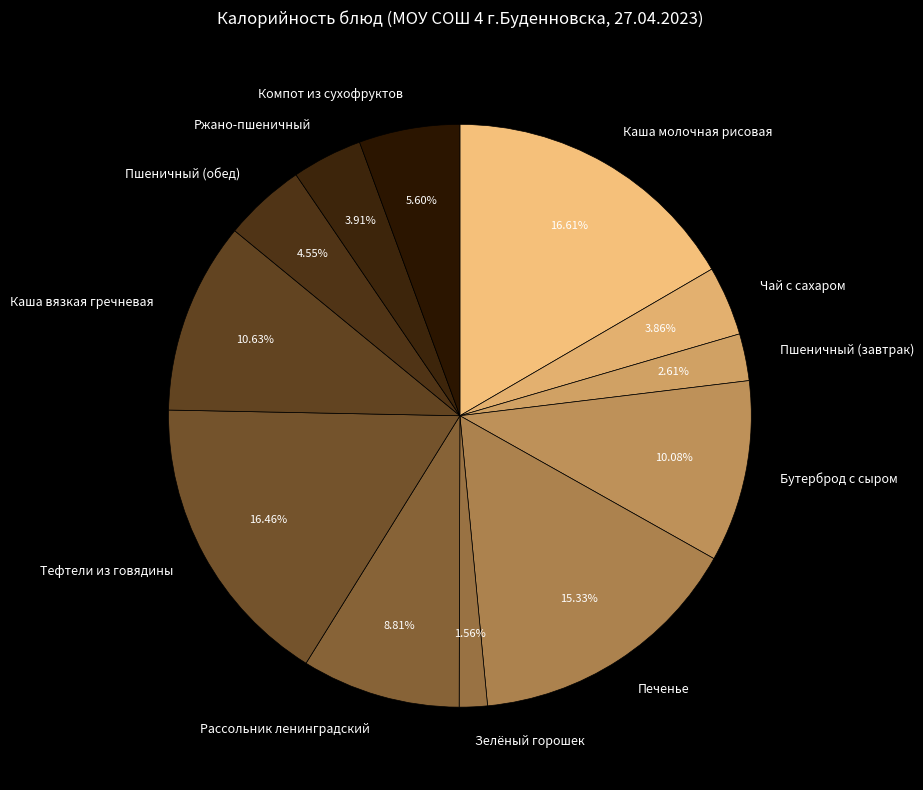

To the nearest percent, what is the difference between the largest and smallest slice percentages?

15%